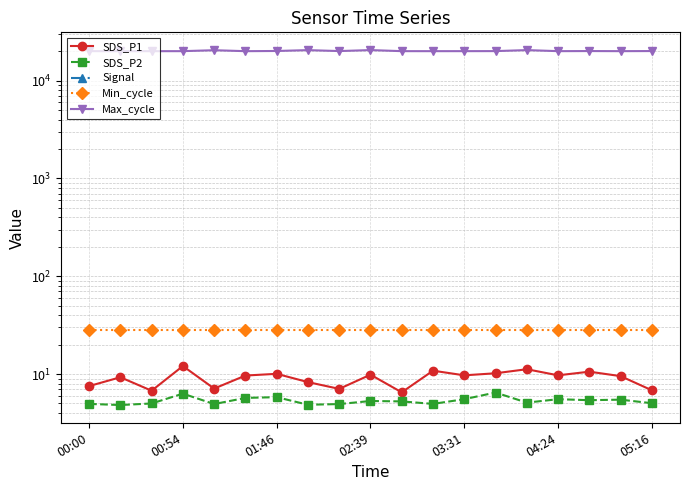

What is the approximate value of SDS_P1 at 13?

10.2